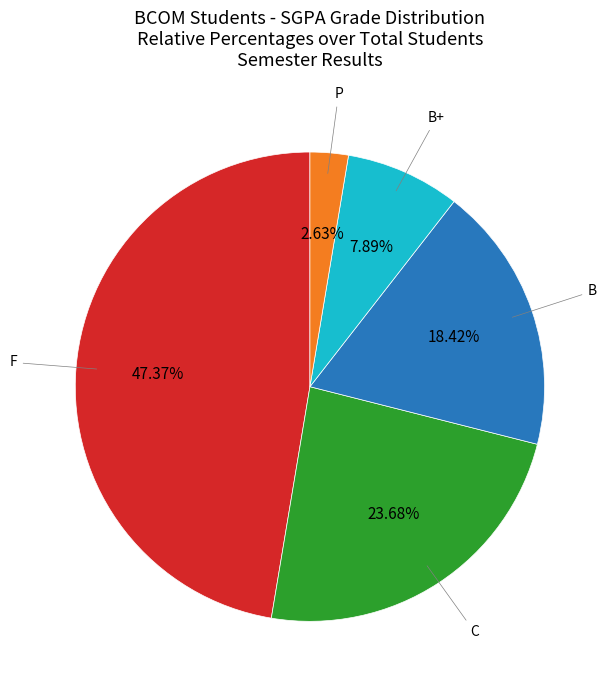

To the nearest percent, what is the average slice percentage?

20%